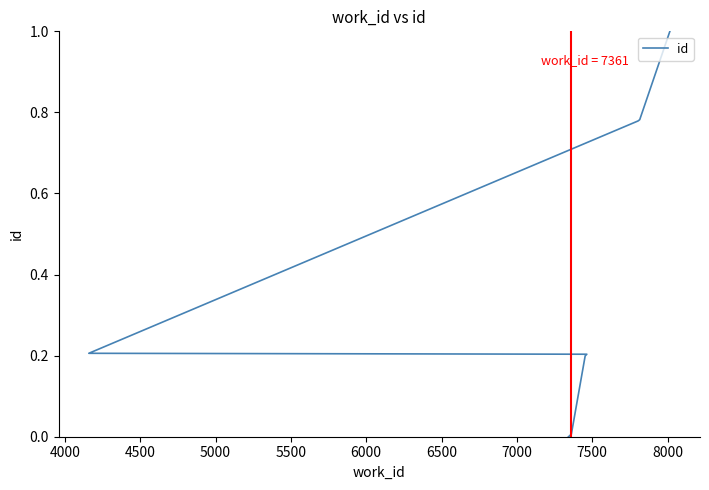

Reading left to right, what are all the values shown in this chart?

0.0	0.0	0.0	0.0	0.2	0.2	0.2	0.8	0.8	1.0